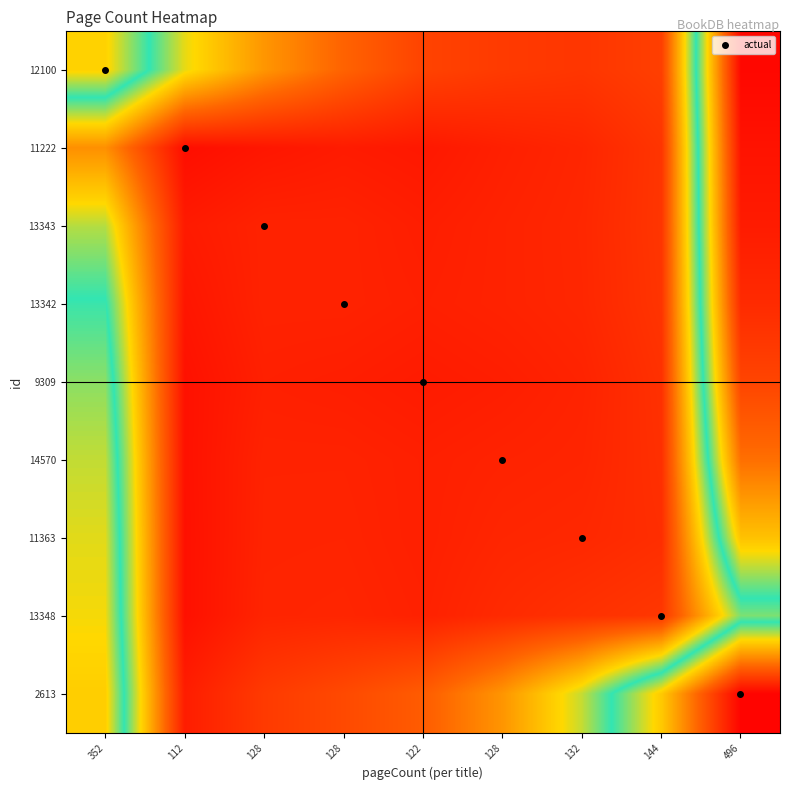

Count the number of categories in the chart.

9